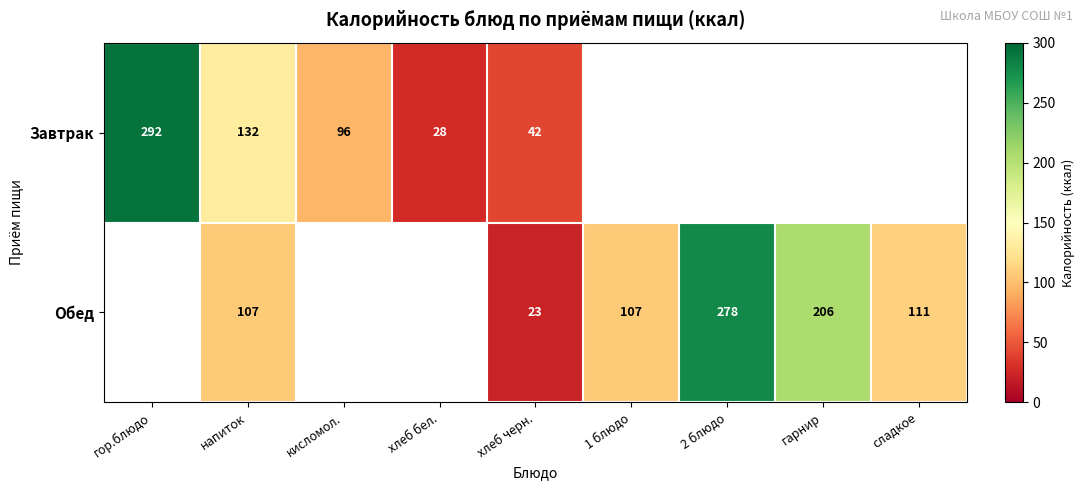

What is the total value across all series at хлеб черн.?

65